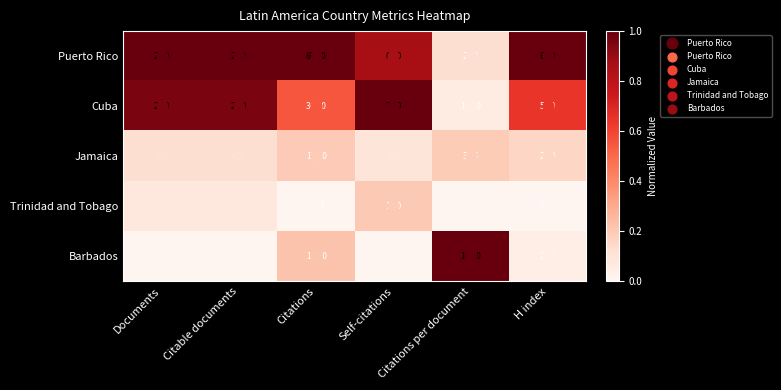

Which series changed the most between Citations and Citations per document?

Puerto Rico